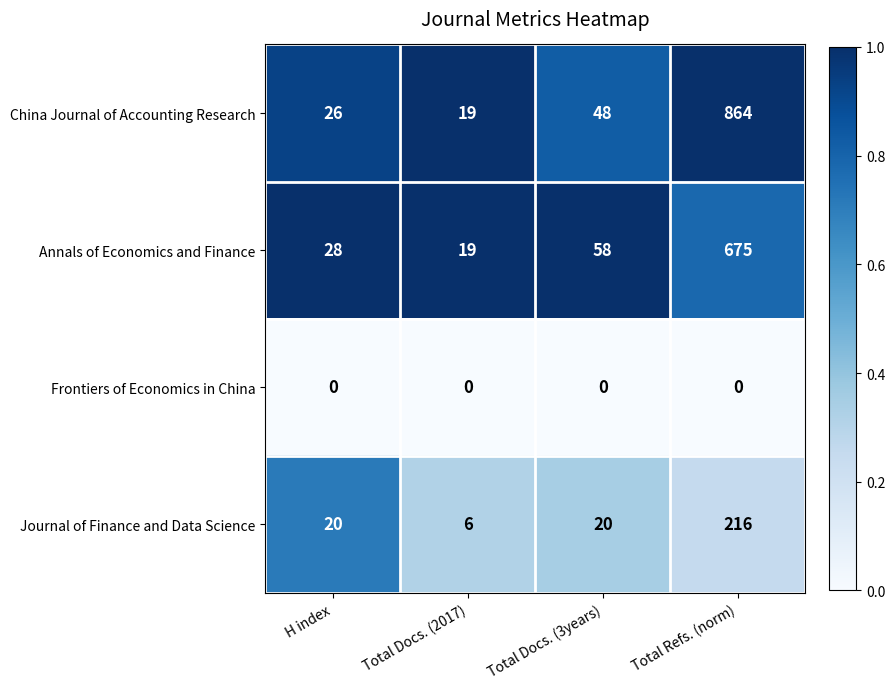

True or false: China Journal of Accounting Research has a value of 1333 at Total Refs. (norm).

False